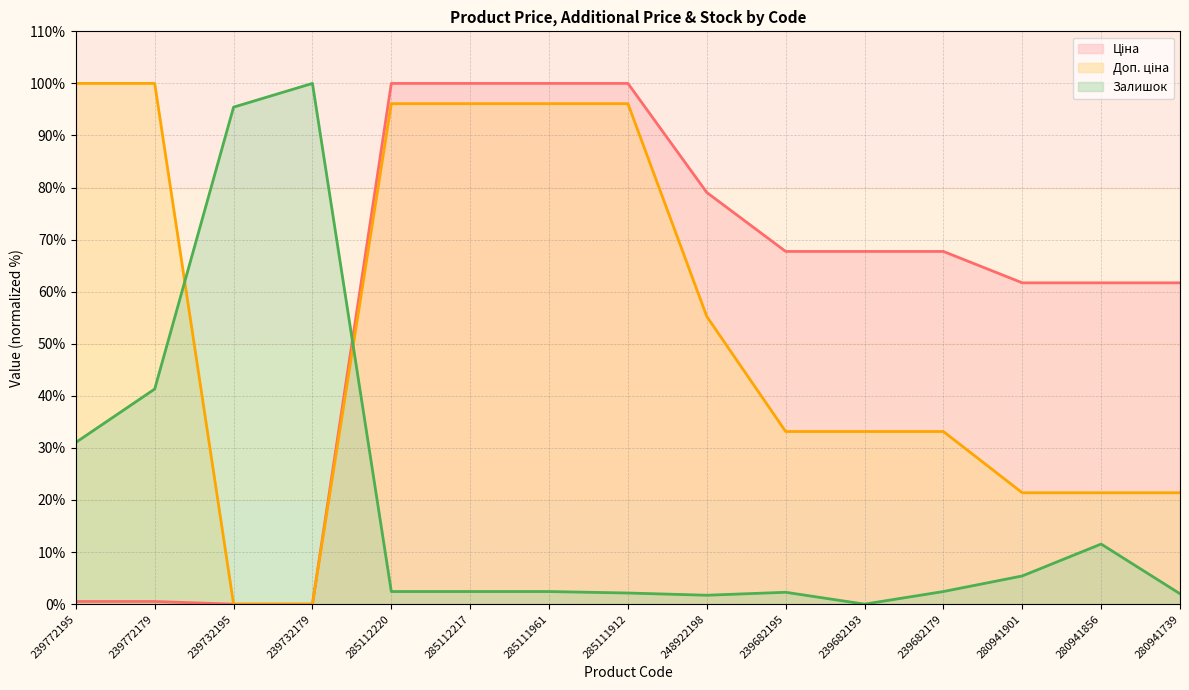

True or false: Ціна and Доп. ціна cross at least once.

False